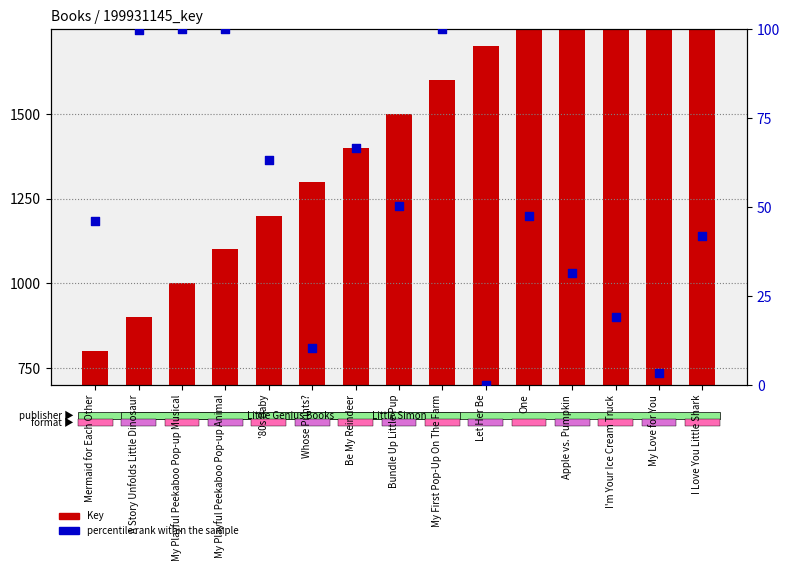

What is the change in value from My Playful Peekaboo Pop-up Musical to One?

-52.5